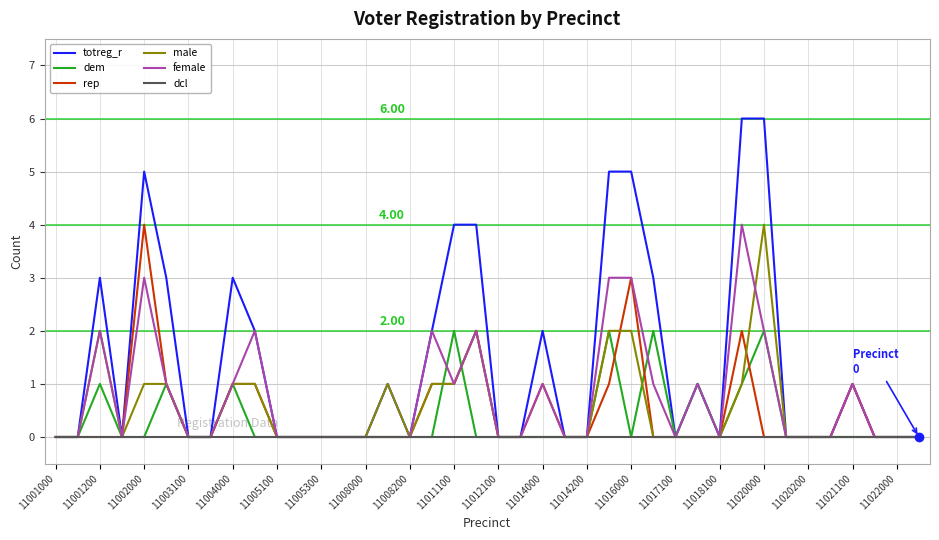

What is the difference between the maximum and minimum values in the rep series?

4